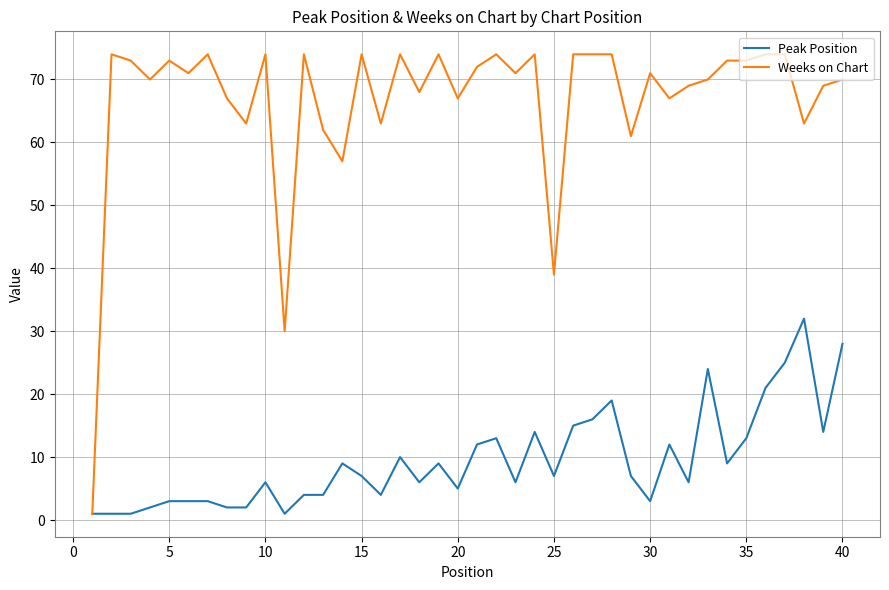

Which series has the largest total across all categories?

Weeks on Chart